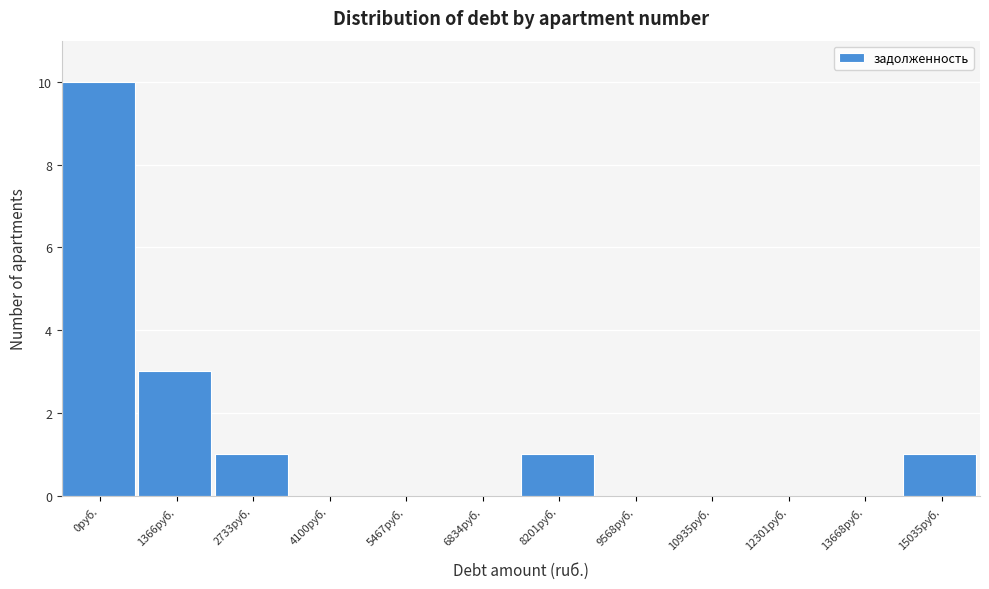

Reading right to left, what are all the values shown in this chart?

15035руб.=1	13668руб.=0	12301руб.=0	10935руб.=0	9568руб.=0	8201руб.=1	6834руб.=0	5467руб.=0	4100руб.=0	2733руб.=1	1366руб.=3	0руб.=10